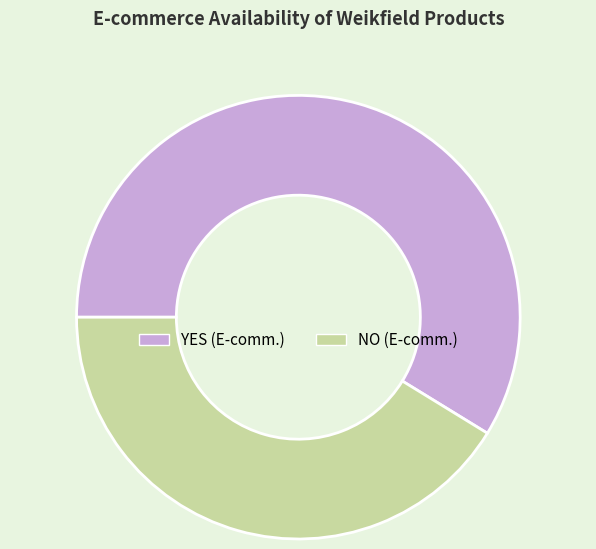

How many segments does this pie chart have?

2